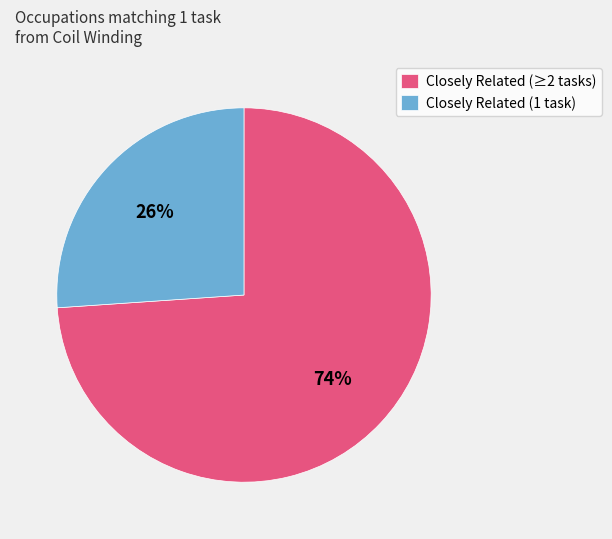

To the nearest percent, what is the average slice percentage?

50%